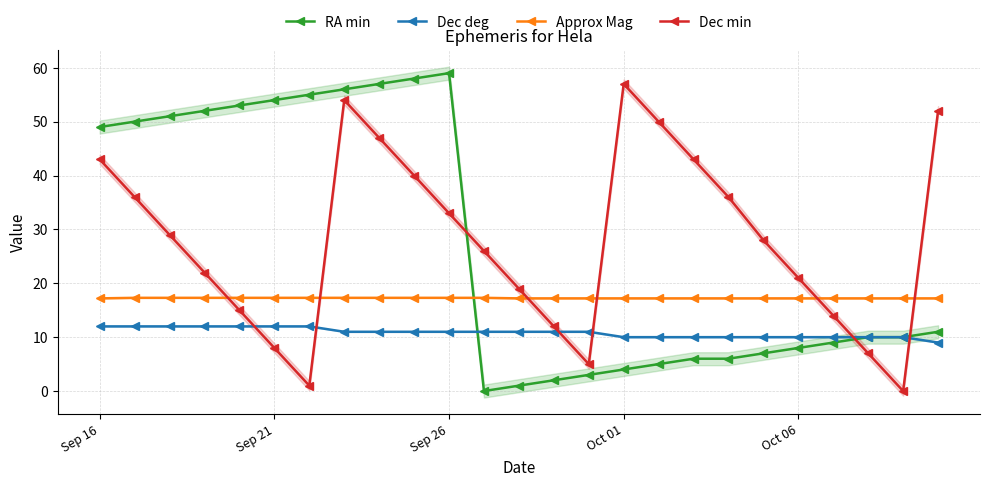

What is the sum of the Dec deg values at 6 and 14?

23.0